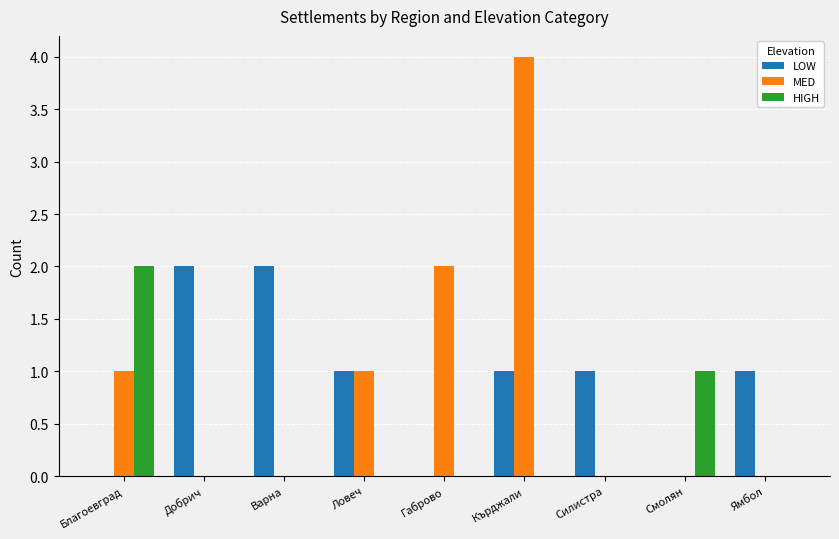

Which series has the largest range (max minus min)?

MED